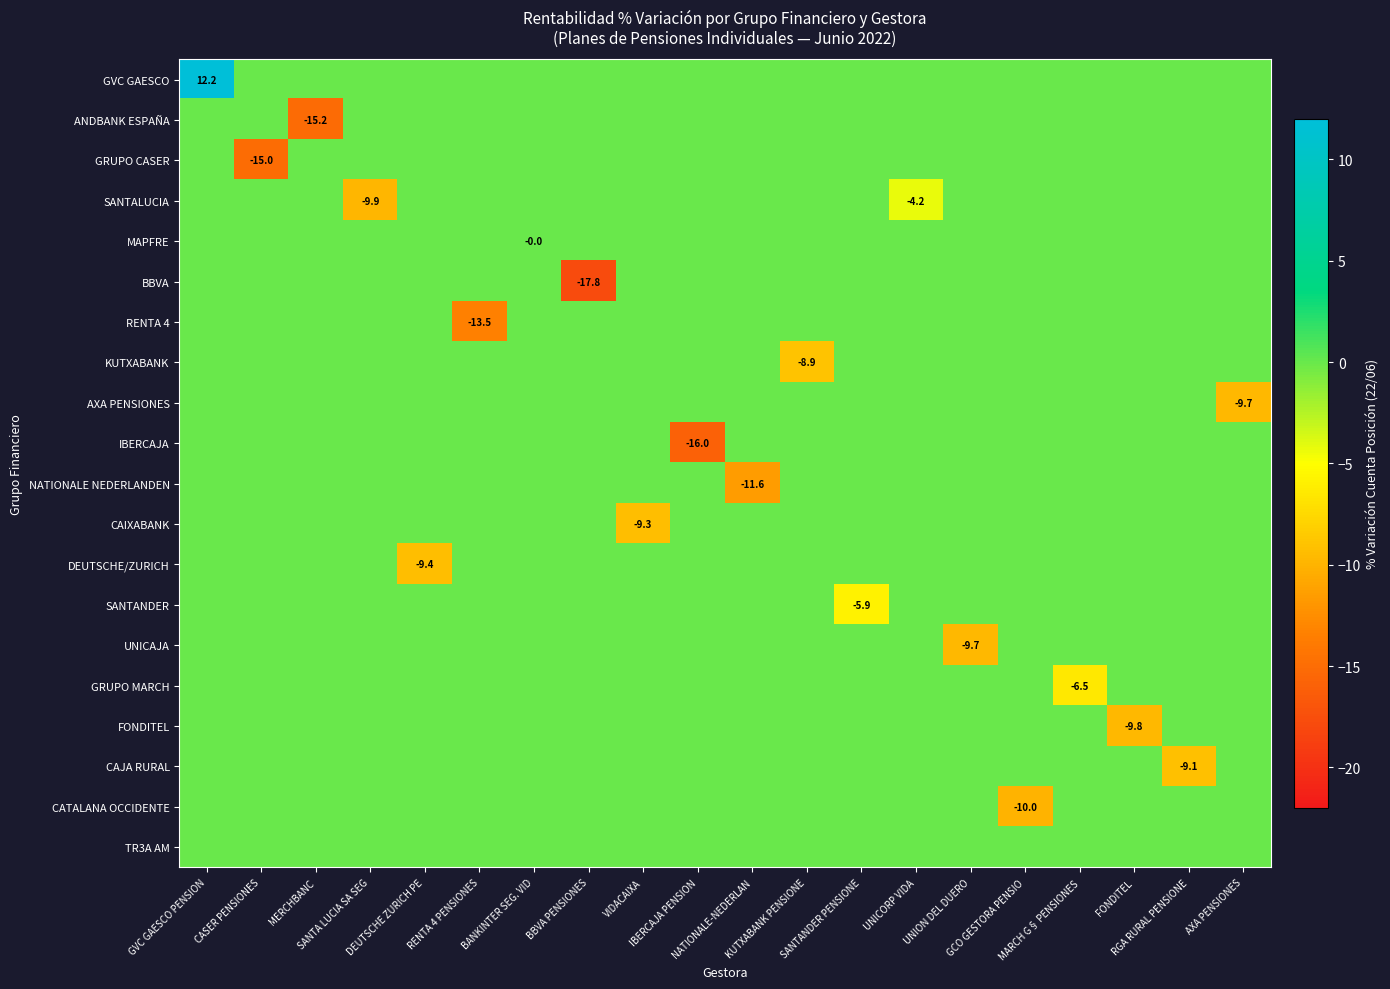

At which category is the sum across all series the highest?

GVC GAESCO PENSION